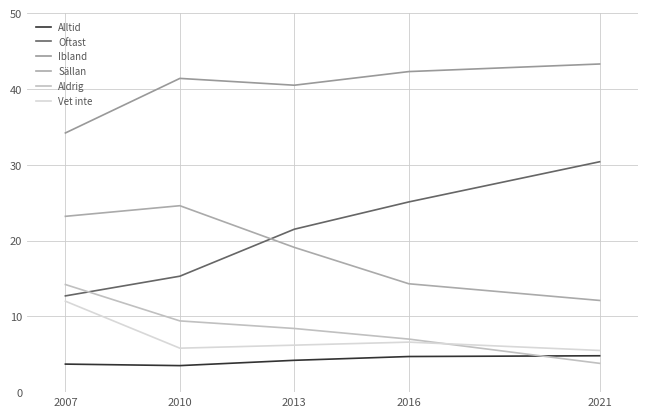

Is this an area chart (filled region under the line)?

No